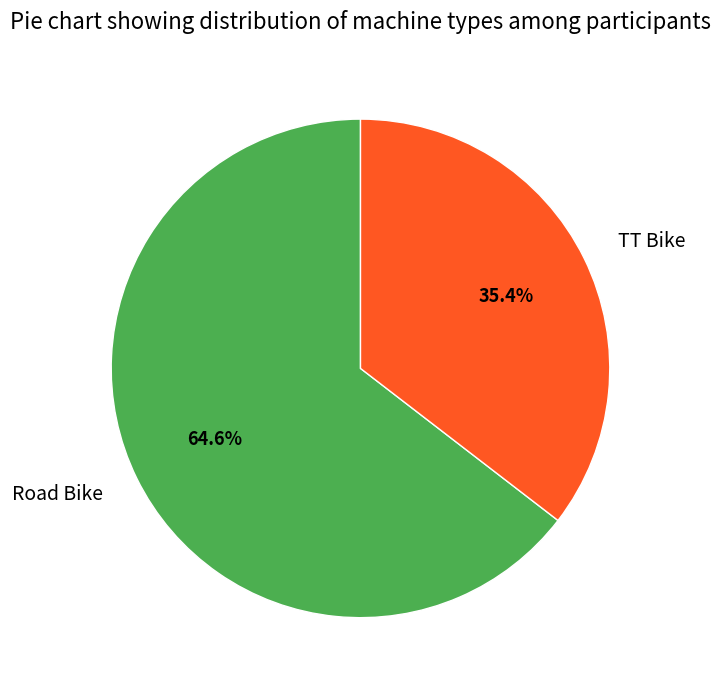

How many slices are in this pie chart?

2